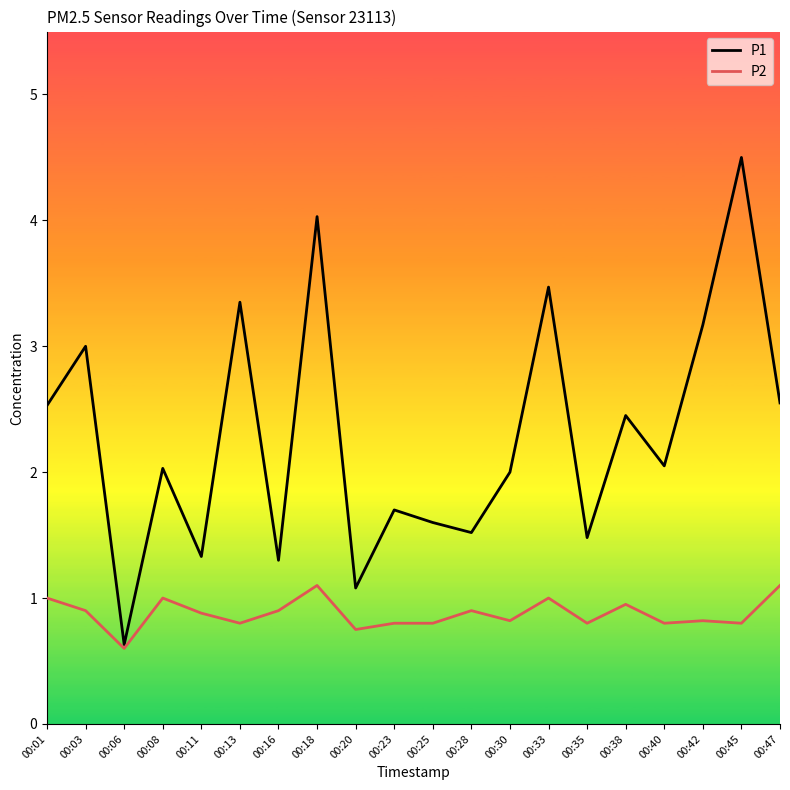

Which series has the widest spread of values?

P1